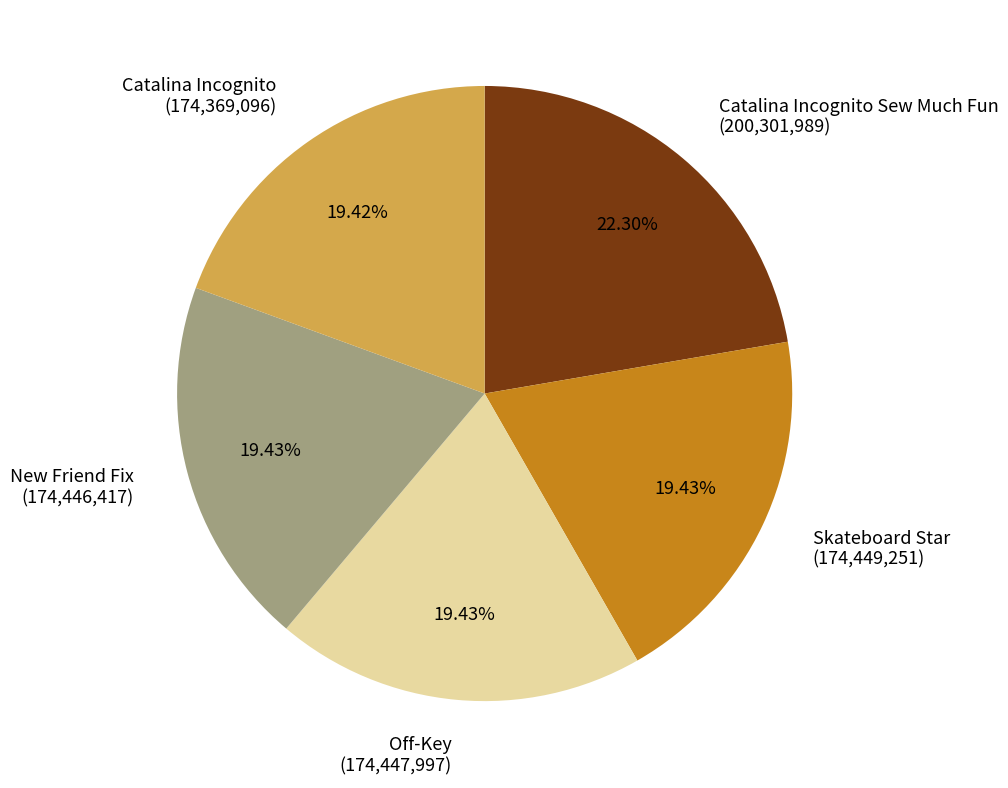

Is there any slice that represents more than half of the pie?

No